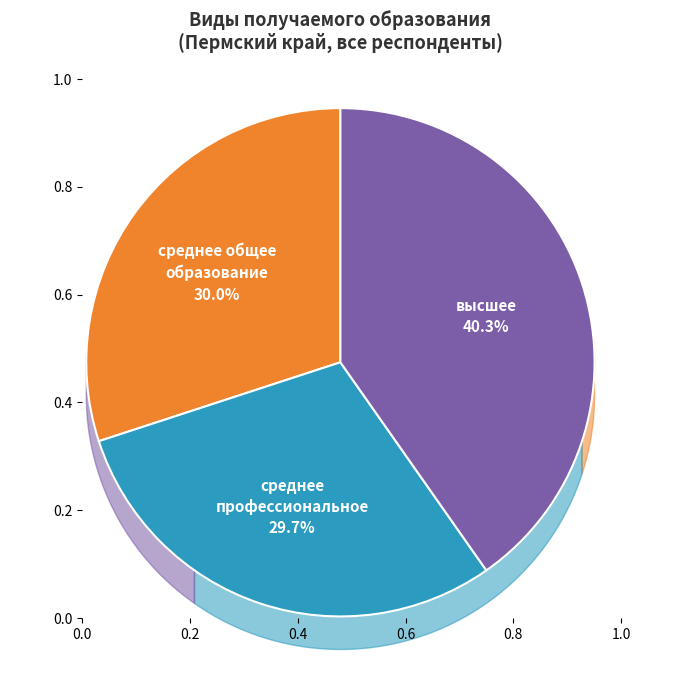

What percentage do среднее общее образование and высшее together represent?

70.3%